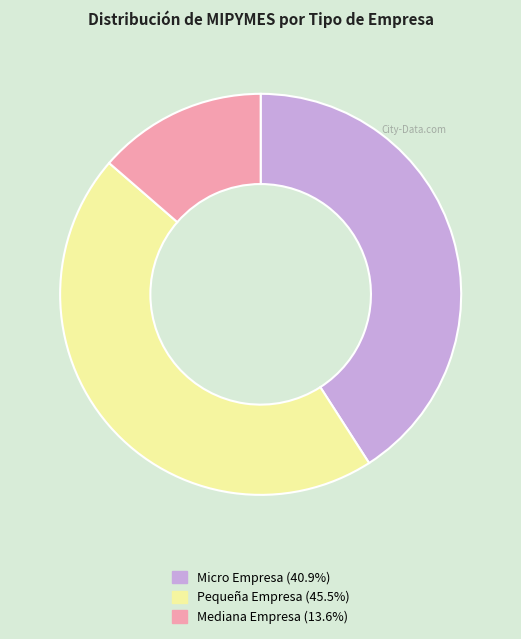

What is the ratio of the value at Mediana Empresa (13.6%) to the value at Pequeña Empresa (45.5%)?

0.3